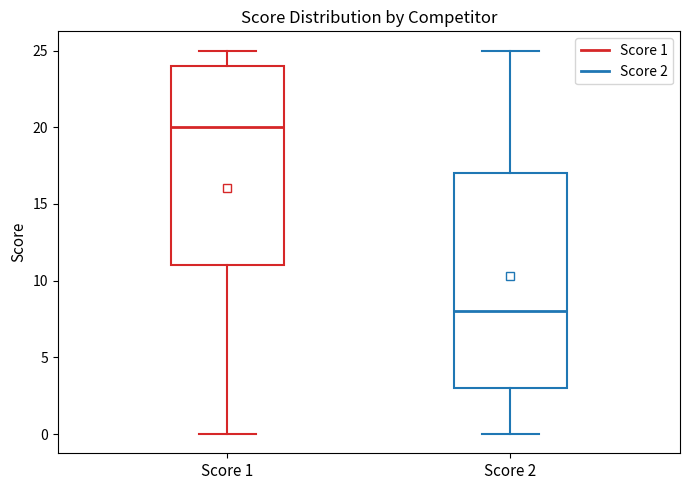

Comparing the boxes themselves (not the whiskers), which one is the tallest?

Score 2